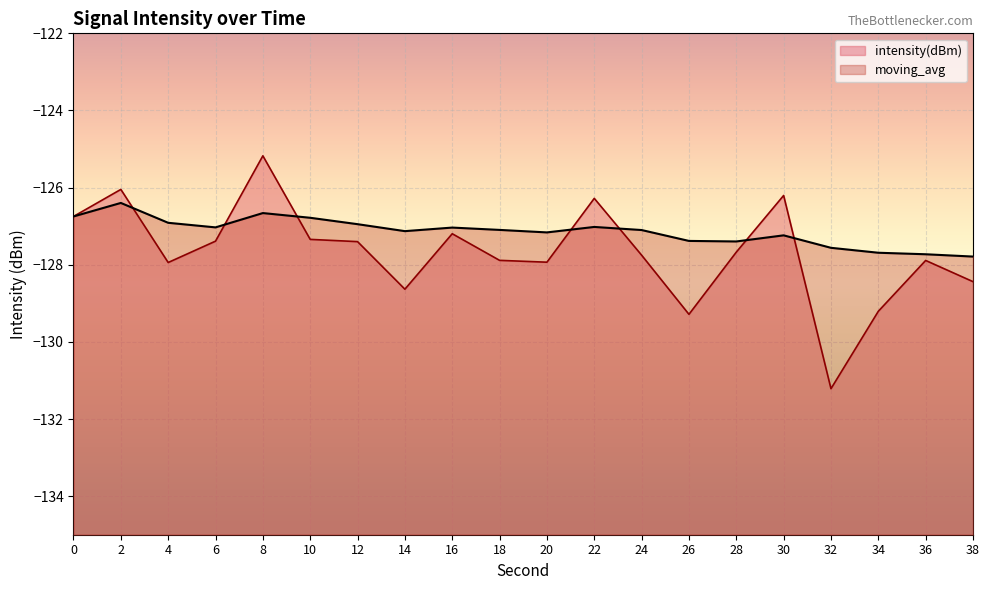

Which category has the lowest value in the intensity(dBm) series?

32